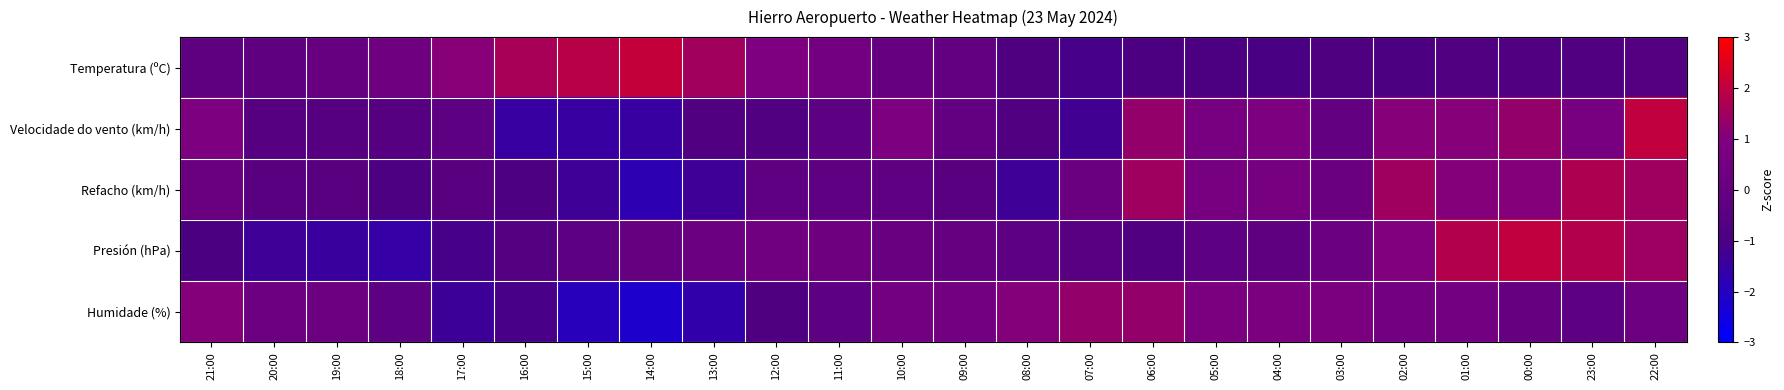

Reading left to right, what are all the values shown in this chart?

Temperatura (ºC): 21:00=-0.2	20:00=-0.2	19:00=0.0	18:00=0.4	17:00=1.1	16:00=1.6	15:00=1.9	14:00=2.1	13:00=1.5	12:00=0.9	11:00=0.5	10:00=0.0	09:00=-0.1	08:00=-0.8	07:00=-1.1	06:00=-0.9	05:00=-0.9	04:00=-1.0	03:00=-0.8	02:00=-0.9	01:00=-0.8	00:00=-0.8	23:00=-0.8	22:00=-0.7
Velocidade do vento (km/h): 21:00=0.8	20:00=-0.6	19:00=-0.6	18:00=-0.6	17:00=-0.3	16:00=-1.5	15:00=-1.5	14:00=-1.5	13:00=-0.8	12:00=-0.8	11:00=-0.3	10:00=0.8	09:00=-0.1	08:00=-0.8	07:00=-1.3	06:00=1.3	05:00=0.6	04:00=0.8	03:00=-0.1	02:00=1.1	01:00=1.1	00:00=1.3	23:00=0.6	22:00=2.0
Refacho (km/h): 21:00=0.2	20:00=-0.5	19:00=-0.5	18:00=-0.9	17:00=-0.5	16:00=-0.9	15:00=-1.3	14:00=-1.8	13:00=-1.3	12:00=-0.2	11:00=-0.2	10:00=-0.2	09:00=-0.5	08:00=-1.3	07:00=0.2	06:00=1.5	05:00=0.6	04:00=0.6	03:00=0.2	02:00=1.5	01:00=1.1	00:00=1.1	23:00=1.7	22:00=1.5
Presión (hPa): 21:00=-1.0	20:00=-1.3	19:00=-1.4	18:00=-1.5	17:00=-1.1	16:00=-0.7	15:00=-0.3	14:00=0.0	13:00=0.2	12:00=0.5	11:00=0.3	10:00=0.1	09:00=0.0	08:00=-0.3	07:00=-0.4	06:00=-0.8	05:00=-0.3	04:00=-0.2	03:00=0.2	02:00=1.0	01:00=1.8	00:00=2.0	23:00=1.8	22:00=1.5
Humidade (%): 21:00=1.1	20:00=0.2	19:00=0.2	18:00=-0.3	17:00=-1.4	16:00=-1.1	15:00=-1.9	14:00=-2.2	13:00=-1.6	12:00=-0.8	11:00=-0.3	10:00=0.5	09:00=0.5	08:00=1.1	07:00=1.3	06:00=1.3	05:00=0.8	04:00=0.8	03:00=0.8	02:00=0.5	01:00=0.5	00:00=-0.0	23:00=-0.3	22:00=0.2